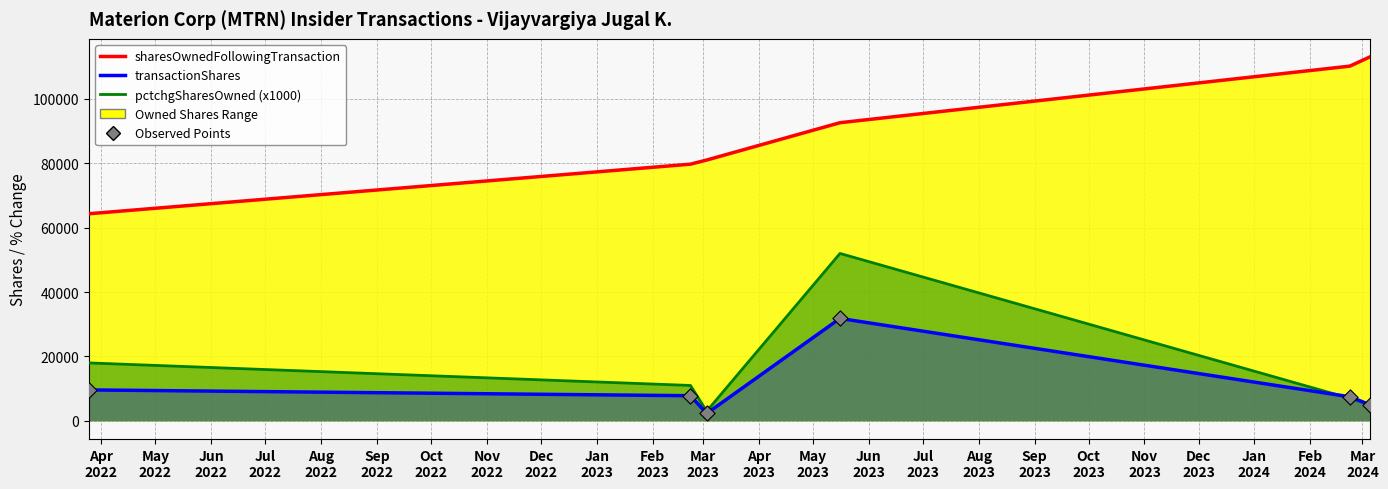

What are all the series names shown in the legend?

transactionShares, sharesOwnedFollowingTransaction, pctchgSharesOwned